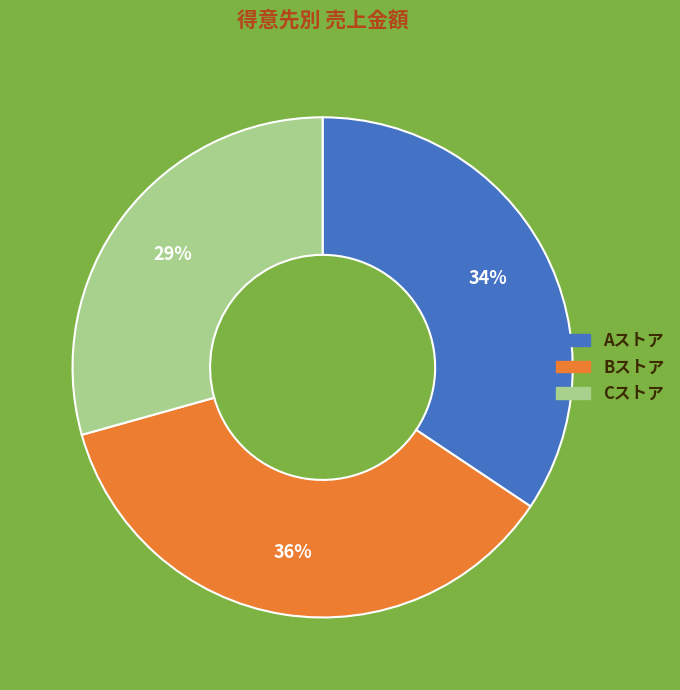

To the nearest percent, what is the average slice percentage?

33%